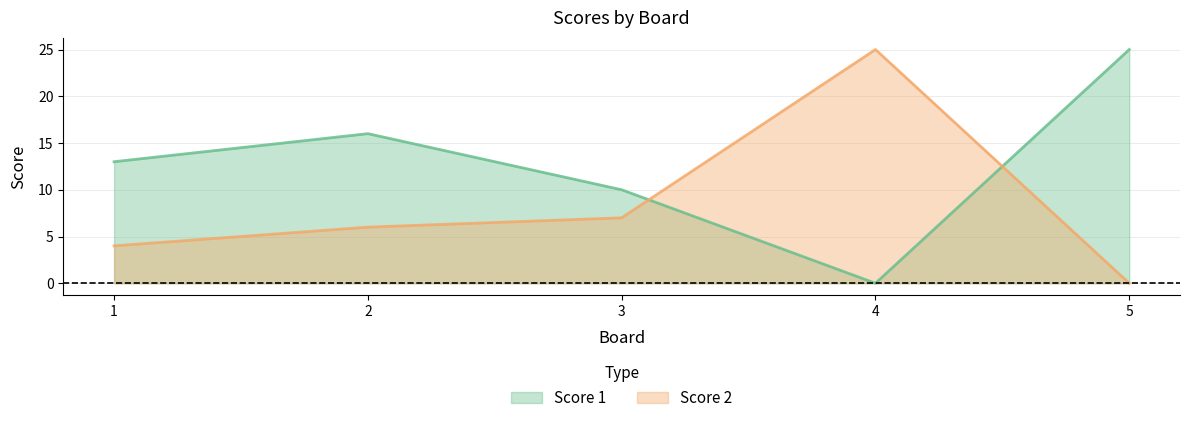

Does the chart have visible grid lines?

Yes